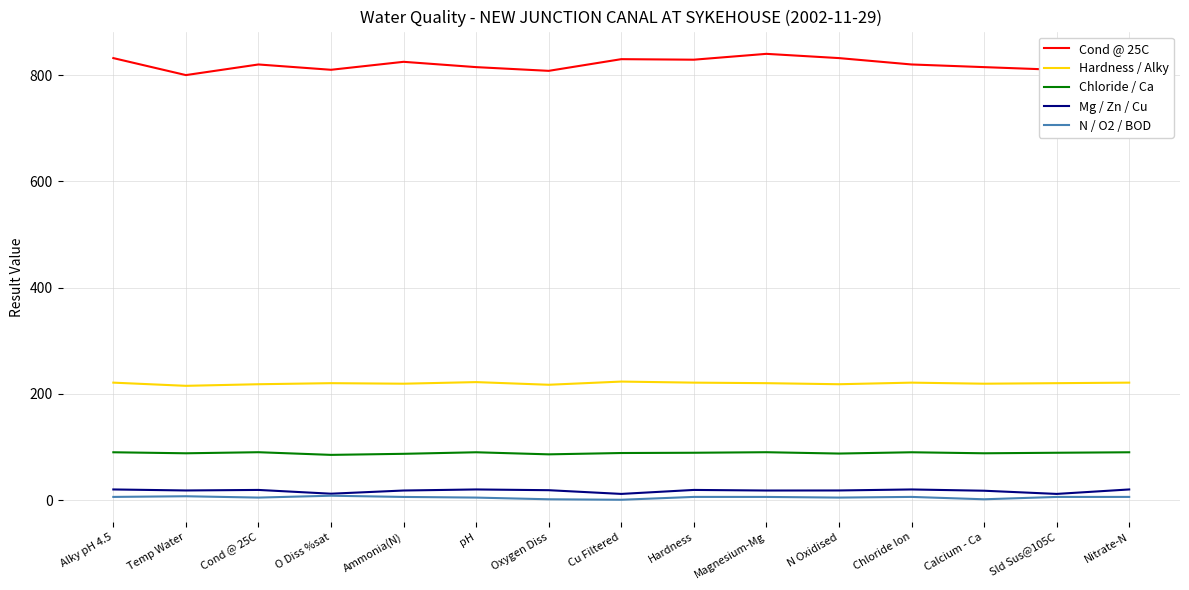

Is it true that Cond @ 25C equals 810.0 at O Diss %sat?

True